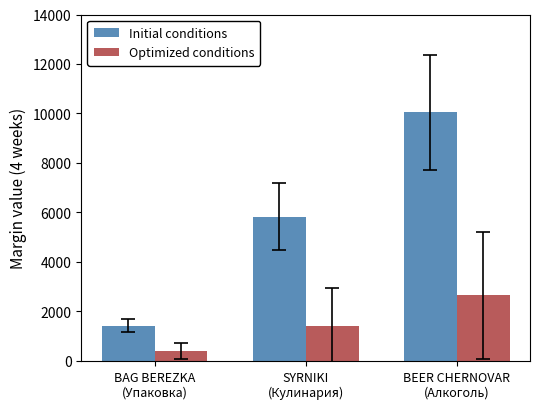

What is the label of the 3rd bar from the right?

BAG BEREZKA
(Упаковка)